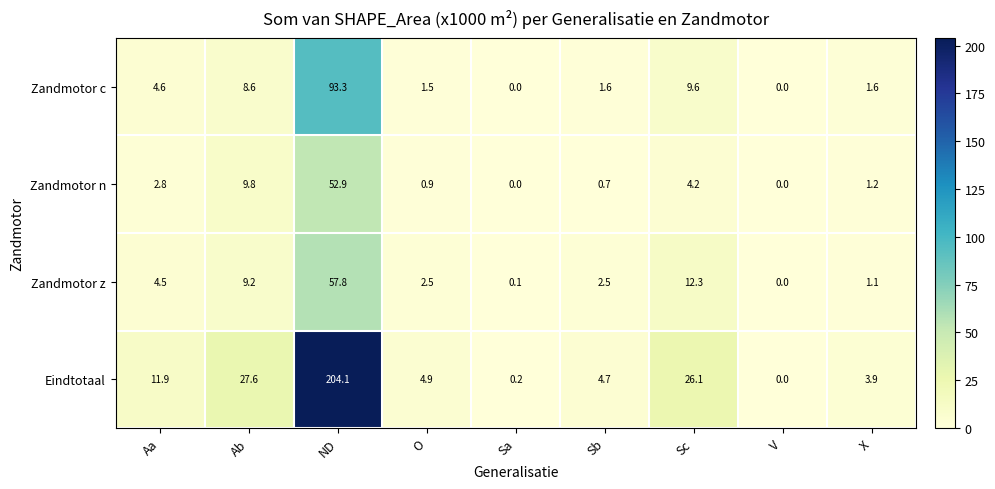

Which label corresponds to the largest value in the chart?

ND